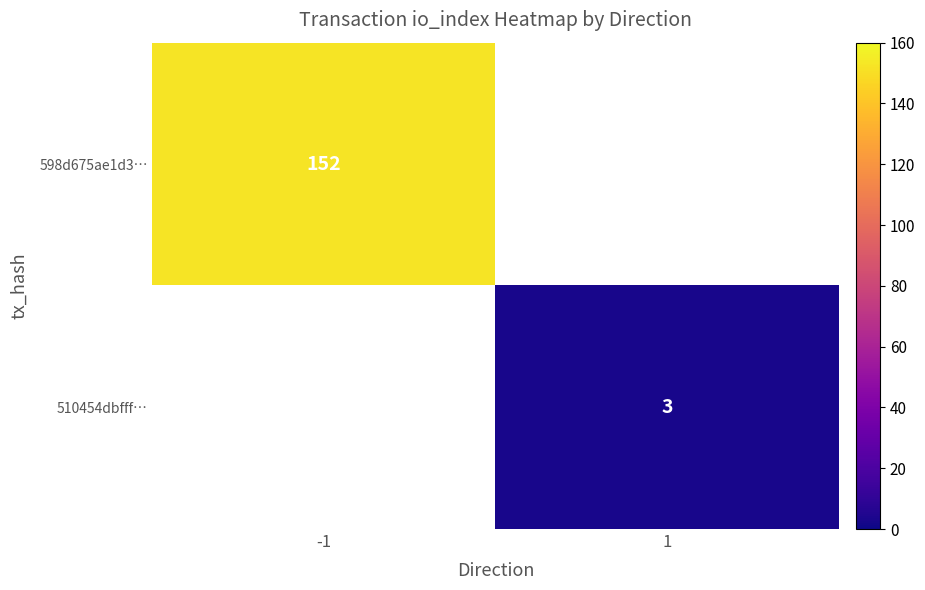

Which label corresponds to the smallest value in the chart?

1